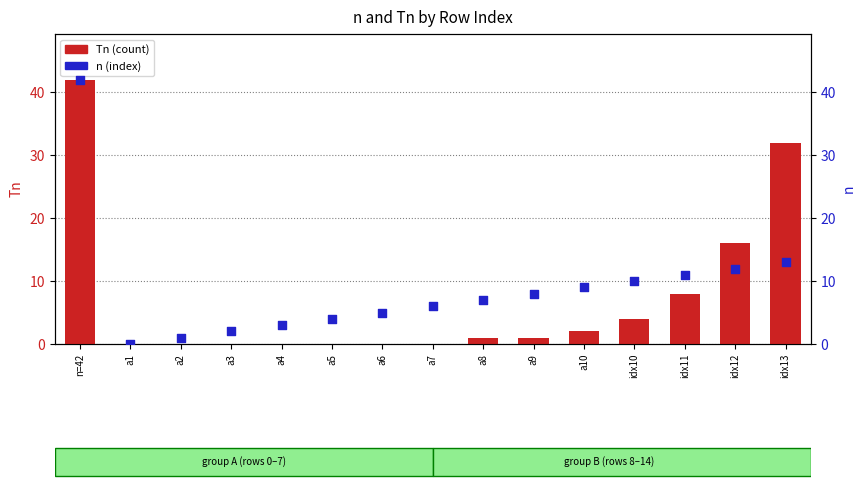

Which series has the largest total across all categories?

n (index)